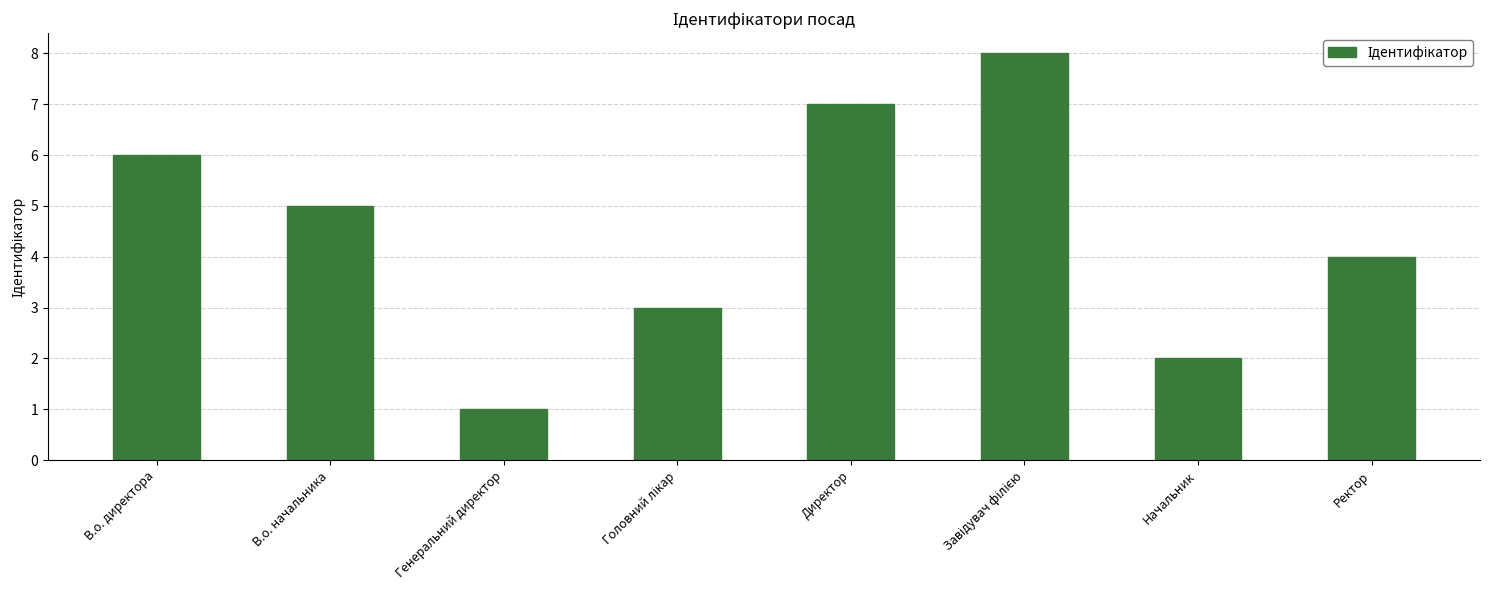

Where is the data nearest to the value 4?

Ректор